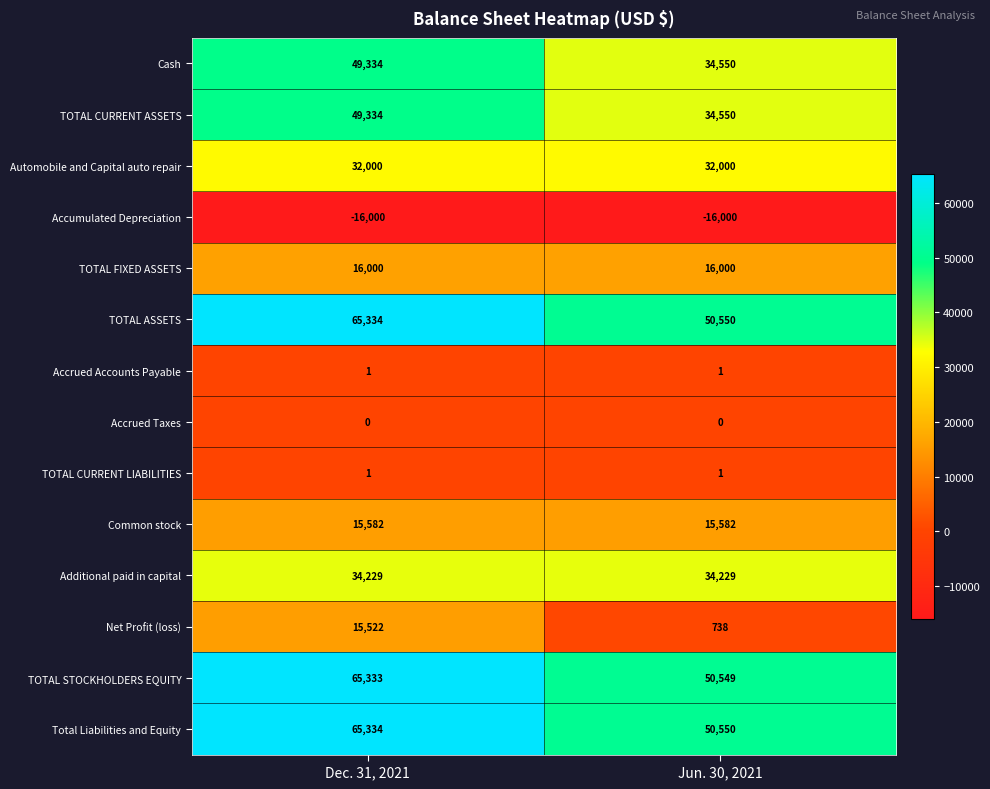

What is the approximate value of Common stock at Jun. 30, 2021?

15582